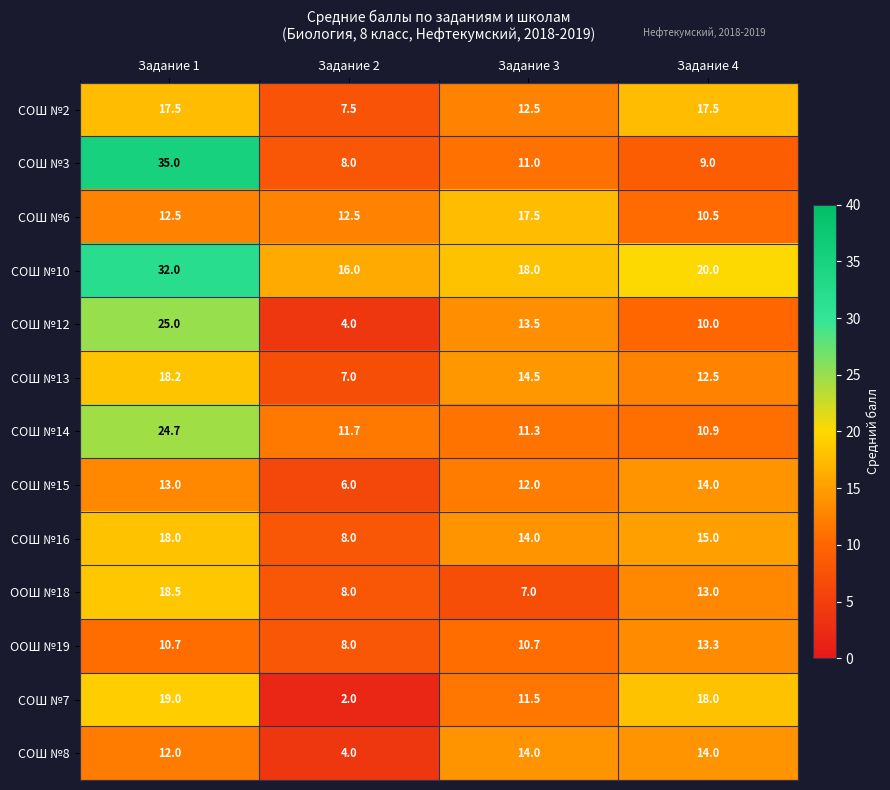

At how many categories does at least one series exceed 33?

1